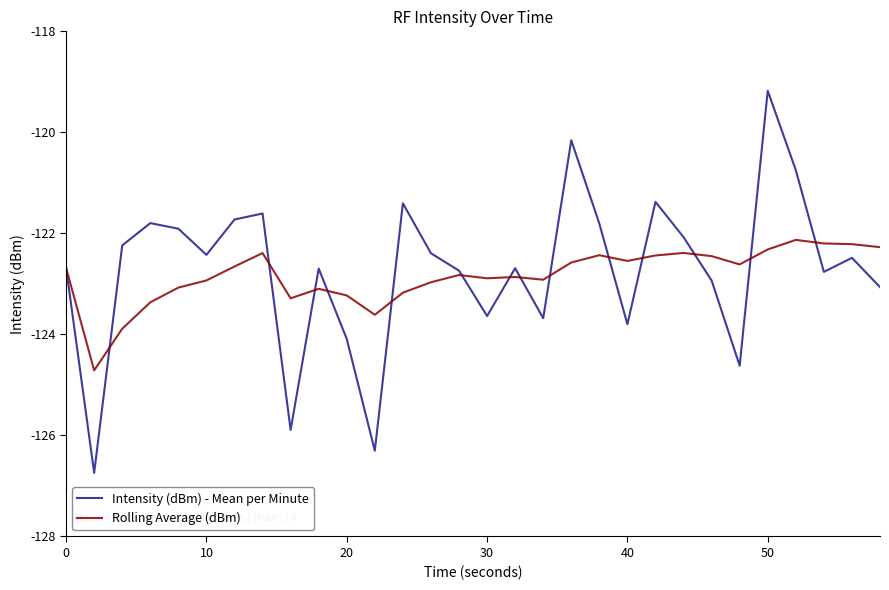

Which series has the largest range (max minus min)?

Intensity (dBm) - Mean per Minute